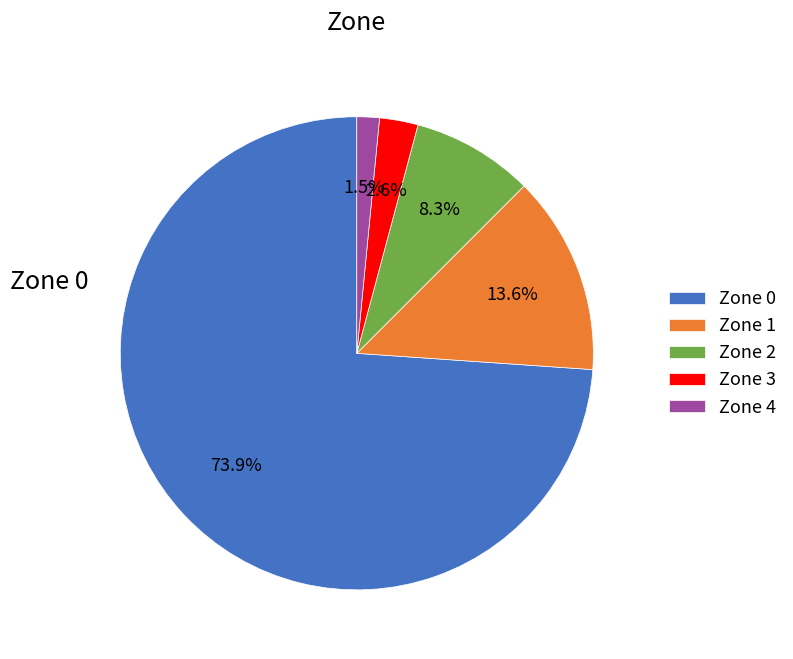

To the nearest percent, what is the difference between the largest and smallest slice percentages?

72%